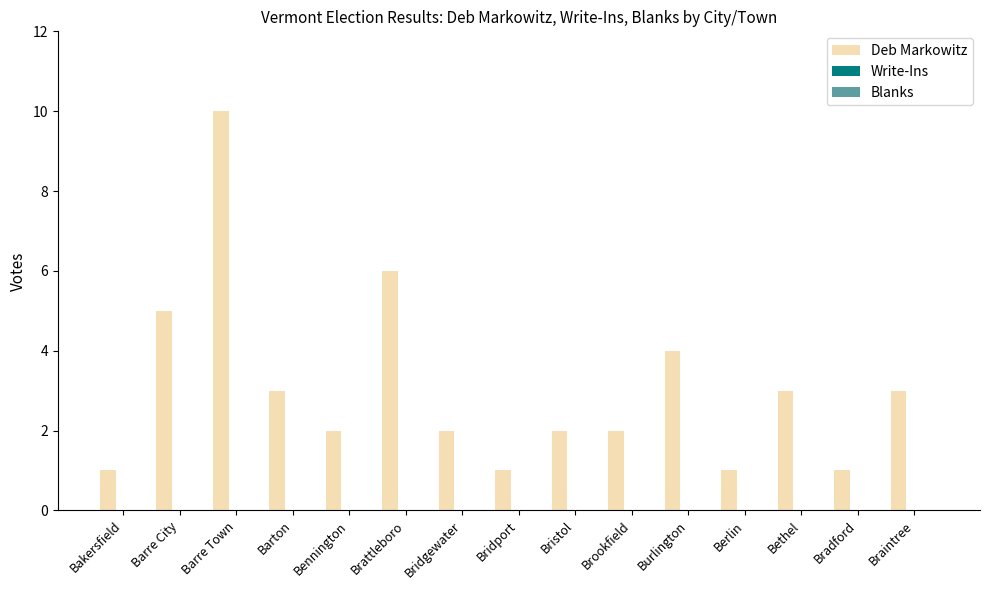

What is the difference between the second highest and minimum values?

5